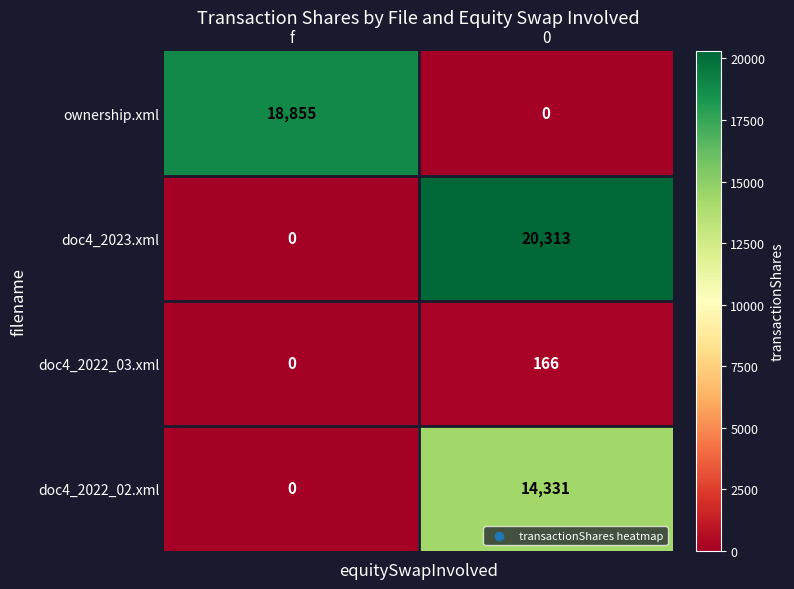

Reading right to left, list all the values displayed in this chart.

ownership.xml: 0=0	f=18855
doc4_2023.xml: 0=20313	f=0
doc4_2022_03.xml: 0=166	f=0
doc4_2022_02.xml: 0=14331	f=0